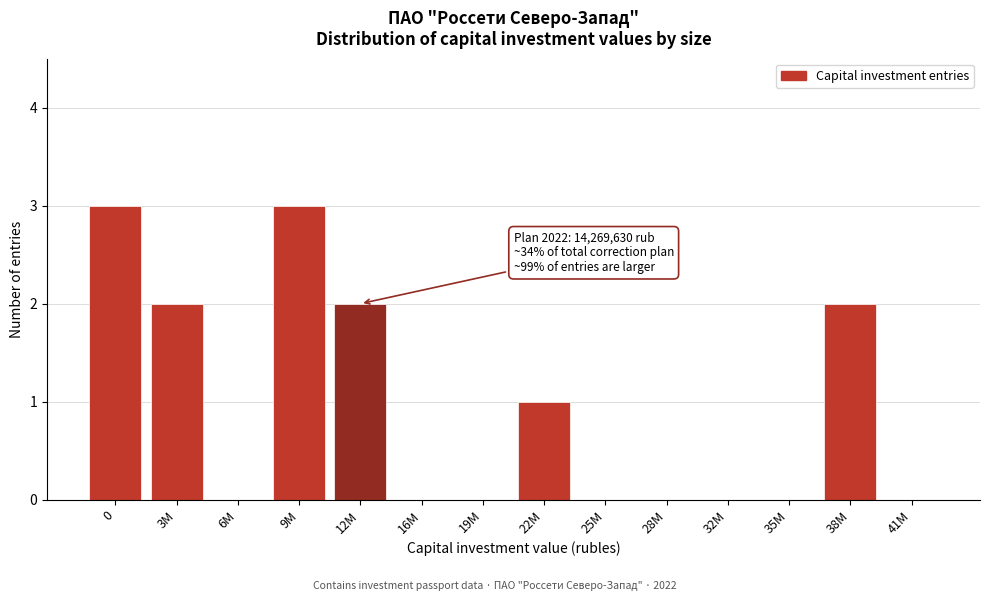

Reading right to left, extract all data points from this chart.

41M=0	38M=2	35M=0	32M=0	28M=0	25M=0	22M=1	19M=0	16M=0	12M=2	9M=3	6M=0	3M=2	0=3